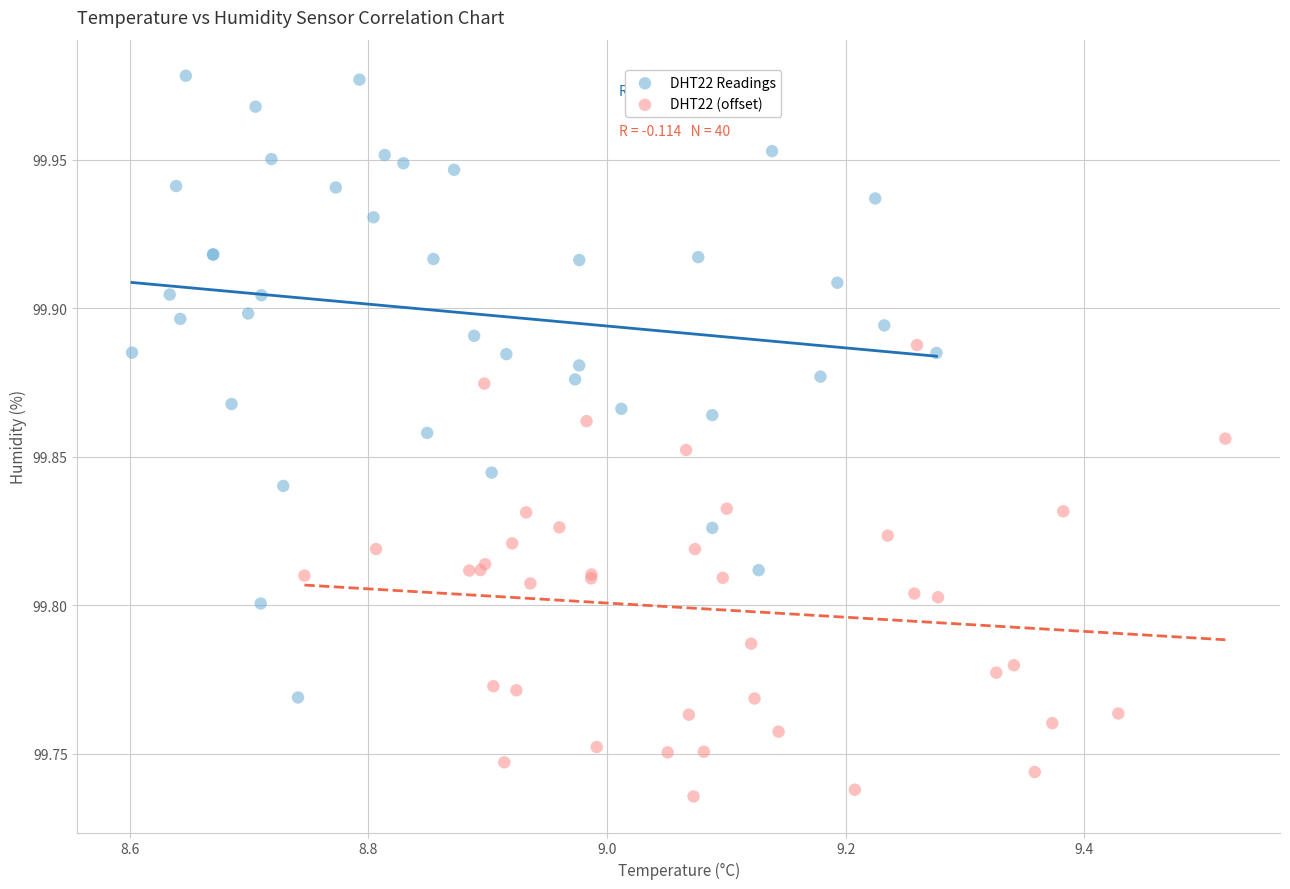

Which series contains the lowest Y value?

DHT22 (offset)